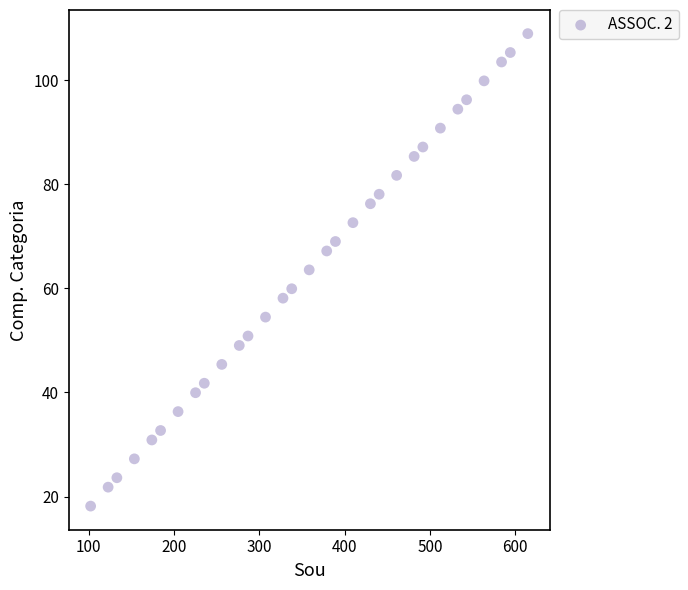

What is the range of X values (max minus min)?

512.2